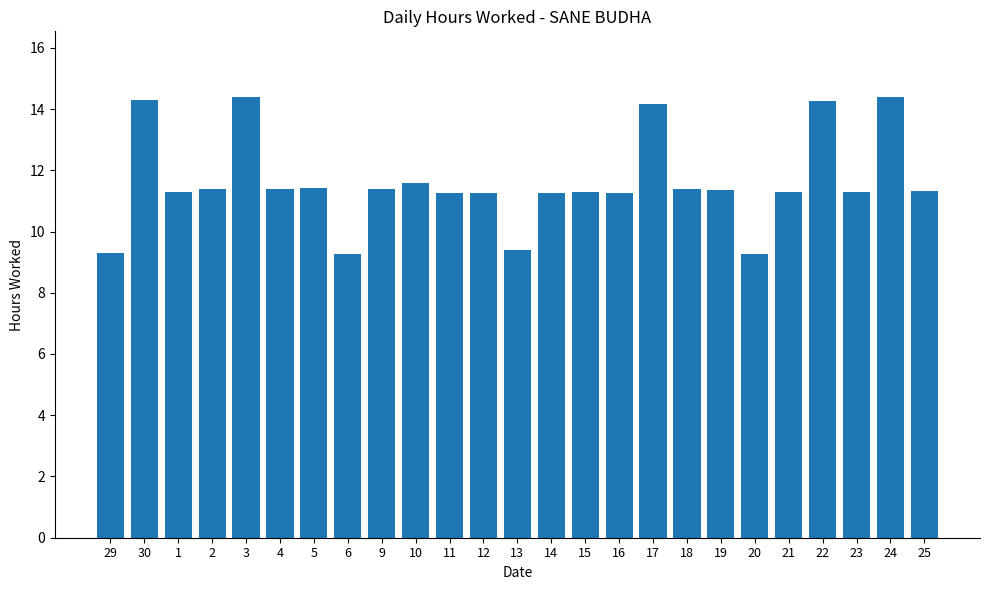

What is the difference between the second highest and minimum values?

5.1